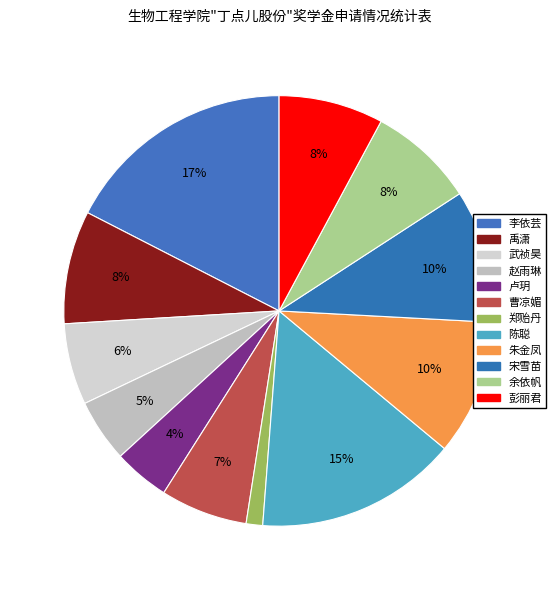

What is the smallest slice in the pie chart?

郑贻丹